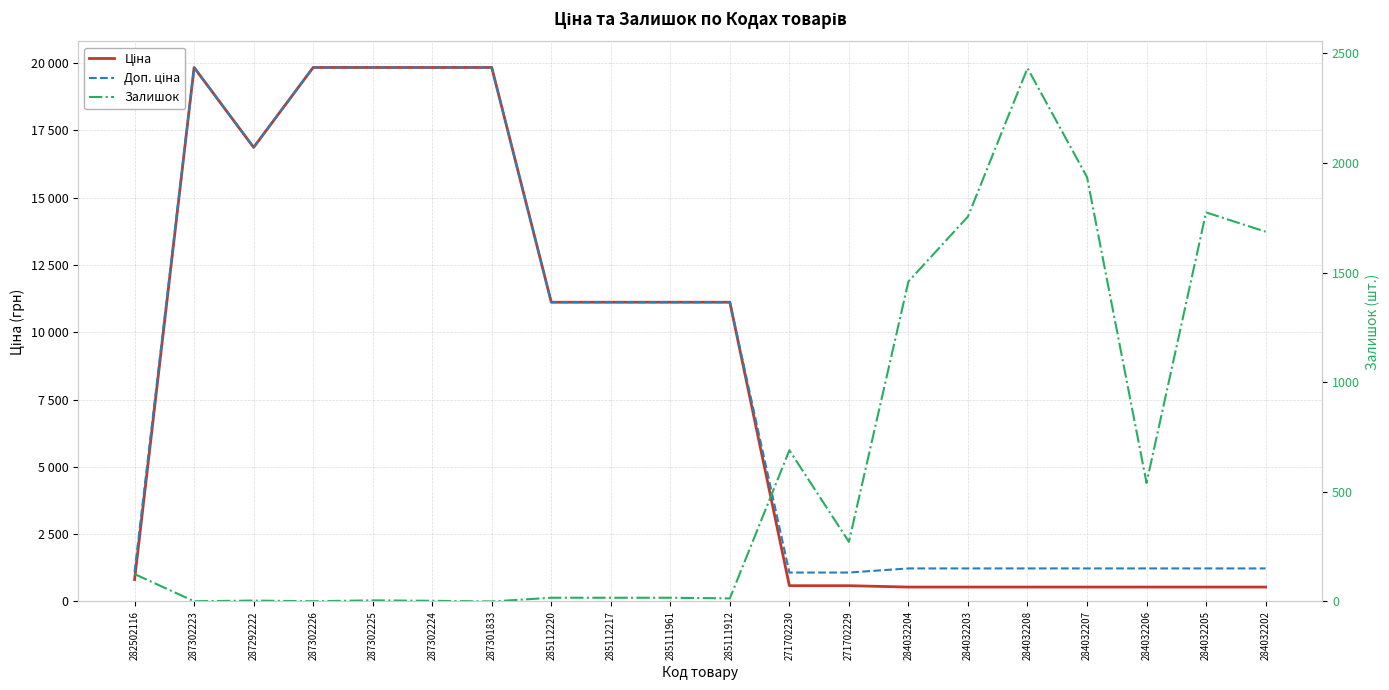

What is the difference between the second highest and second lowest values in the Доп. ціна series?

18756.6